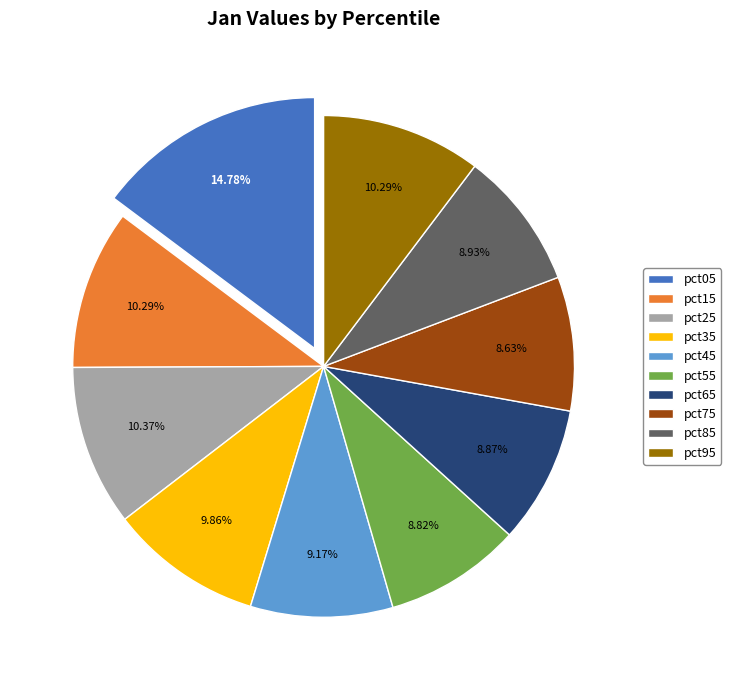

Is there a majority slice in this chart?

No